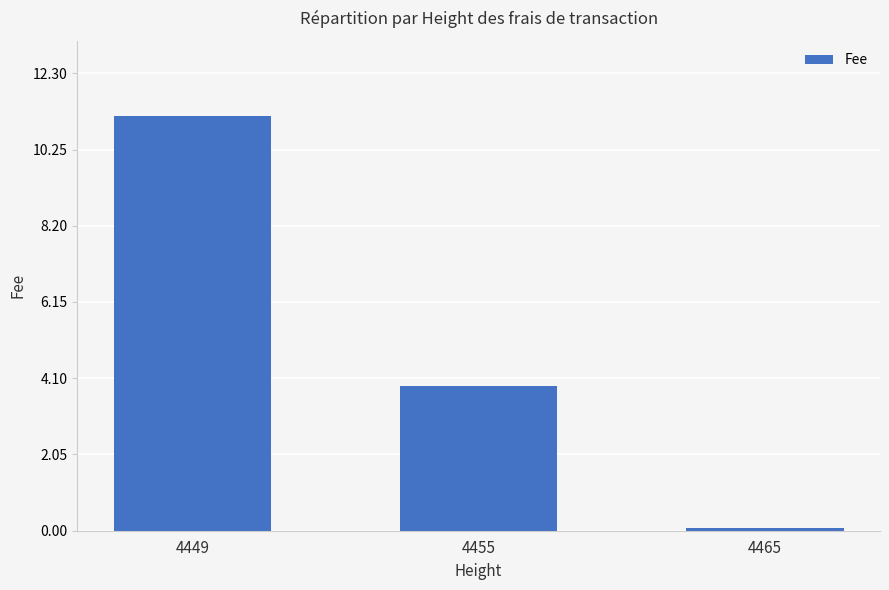

Read the value at 4465.

0.1